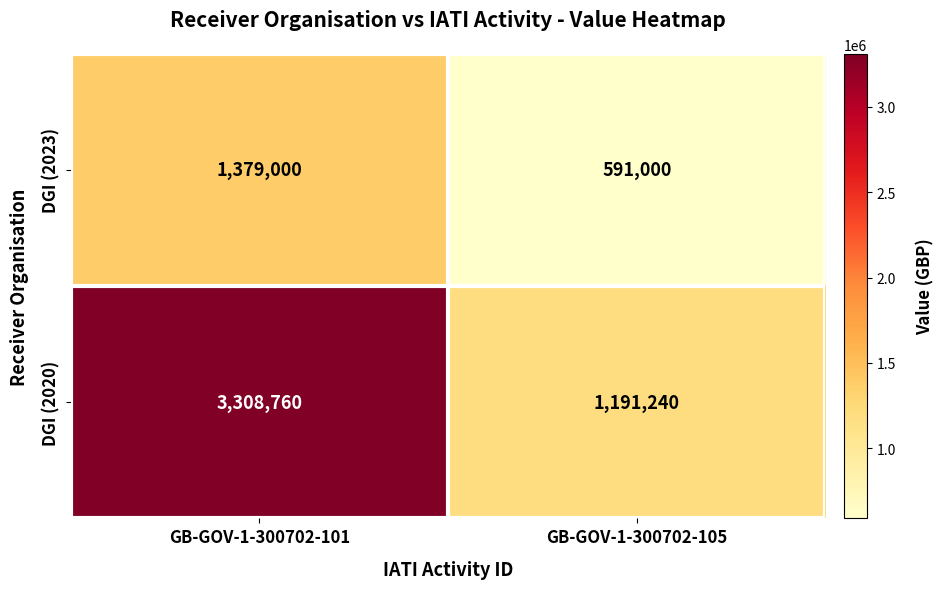

Which series has the largest total across all categories?

DGI (2020)